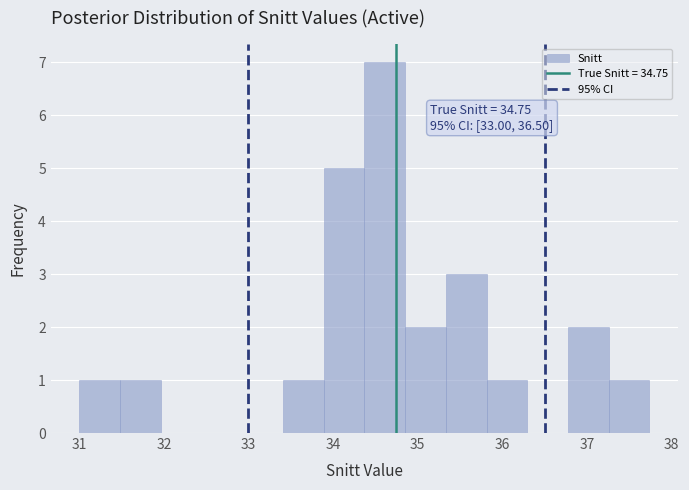

Which range on the x-axis has the tallest bar?

34.4 to 34.9